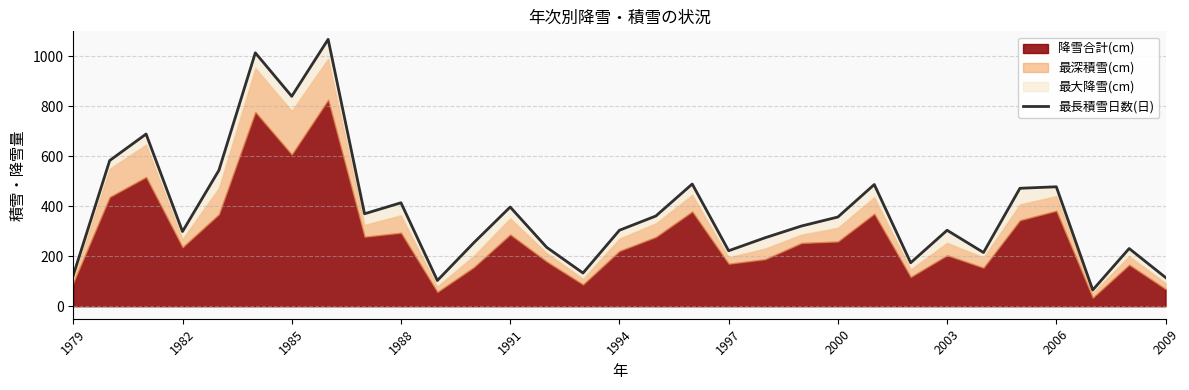

How many categories are shown in the chart?

31